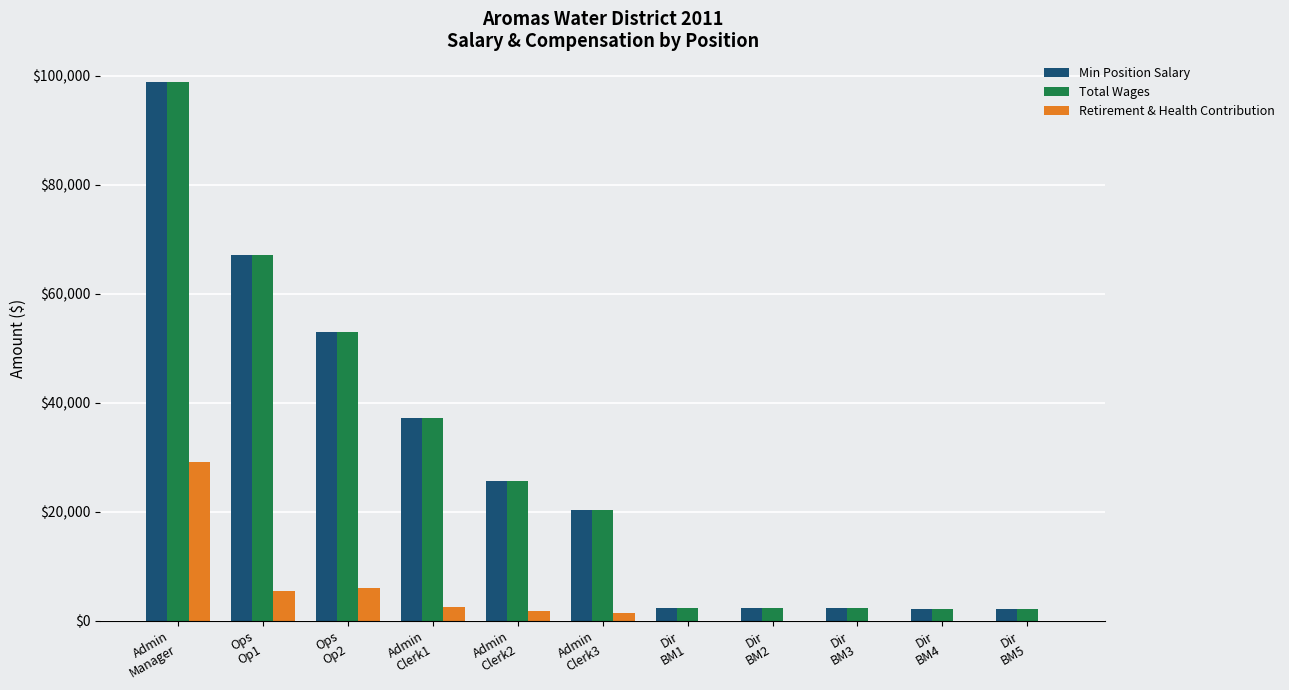

What is the highest value of the Min Position Salary series?

98832